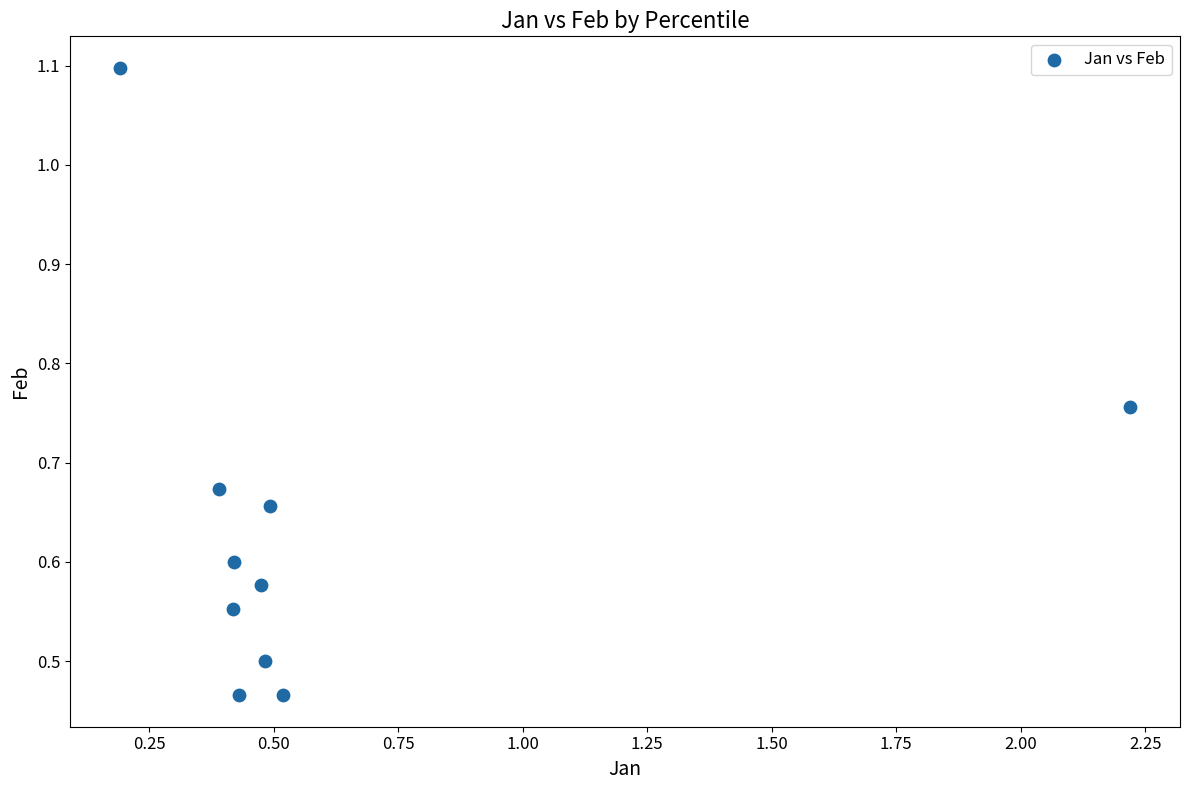

What is the range of X values (max minus min)?

2.0